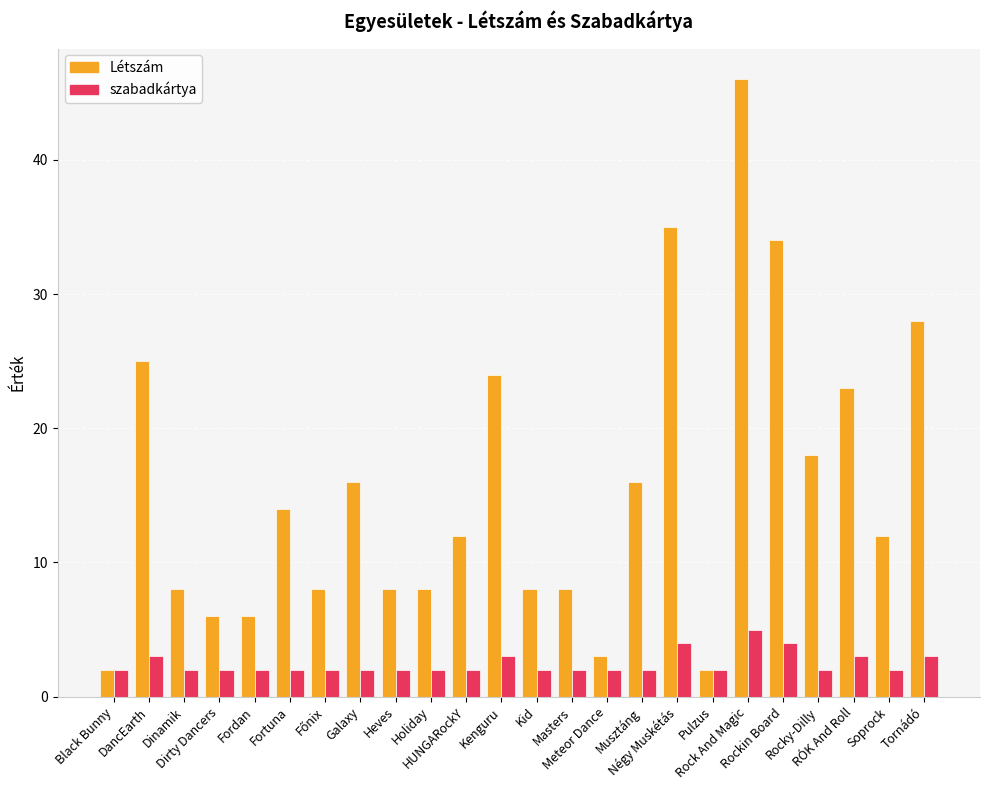

Reading left to right, transcribe all the data shown in this chart.

Létszám: 2	25	8	6	6	14	8	16	8	8	12	24	8	8	3	16	35	2	46	34	18	23	12	28
szabadkártya: 2	3	2	2	2	2	2	2	2	2	2	3	2	2	2	2	4	2	5	4	2	3	2	3